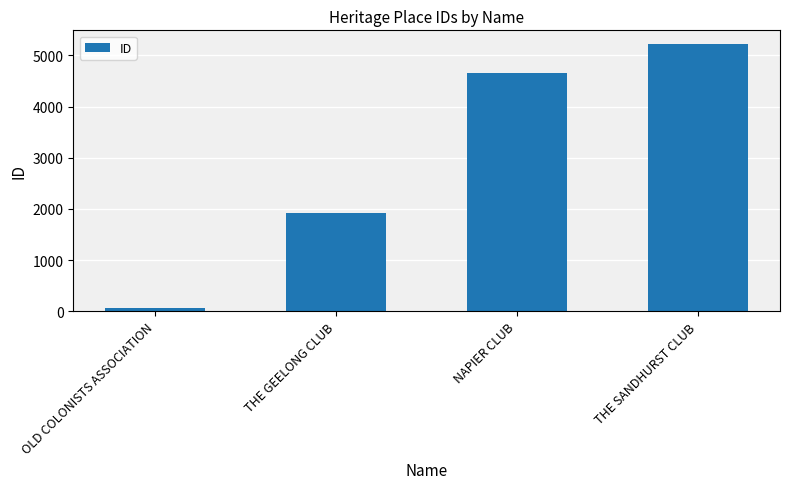

What is the value of the 3rd bar from the left?

4660